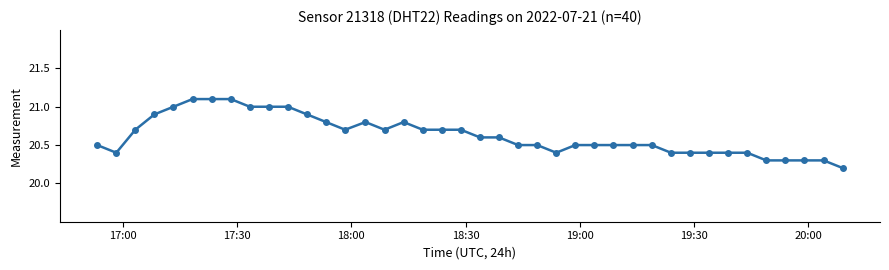

What is the smallest value displayed?

20.2